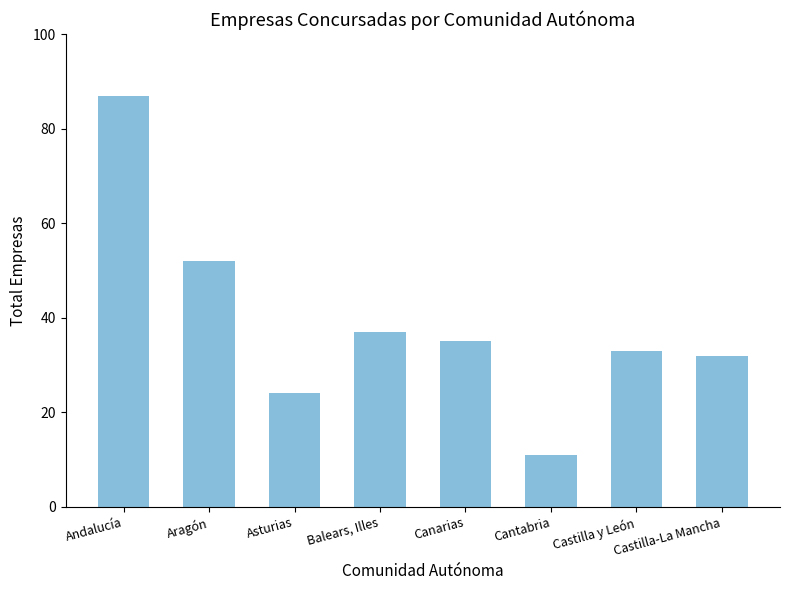

What is the greatest value displayed?

87